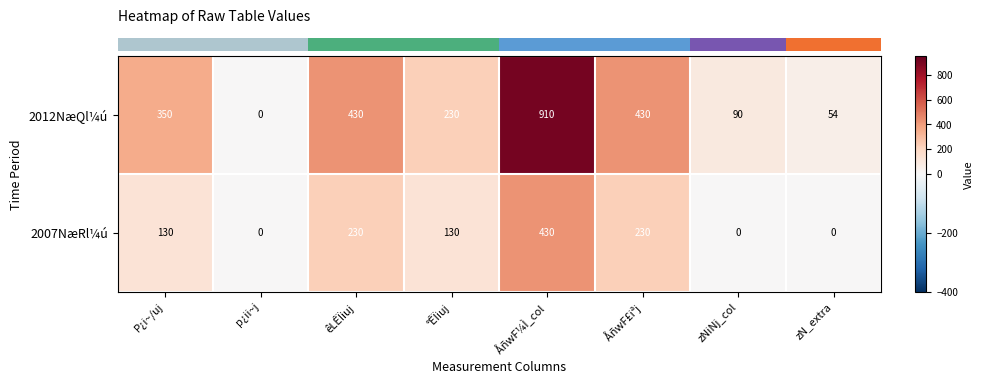

Is it true that 2012NæQl¼ú equals 350 at P¿i~/uj?

True